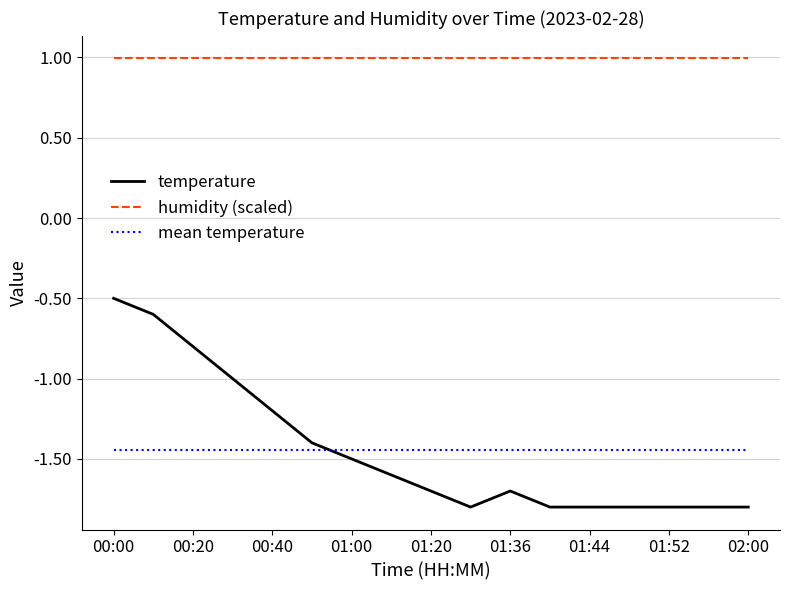

How many lines are shown in the chart?

3